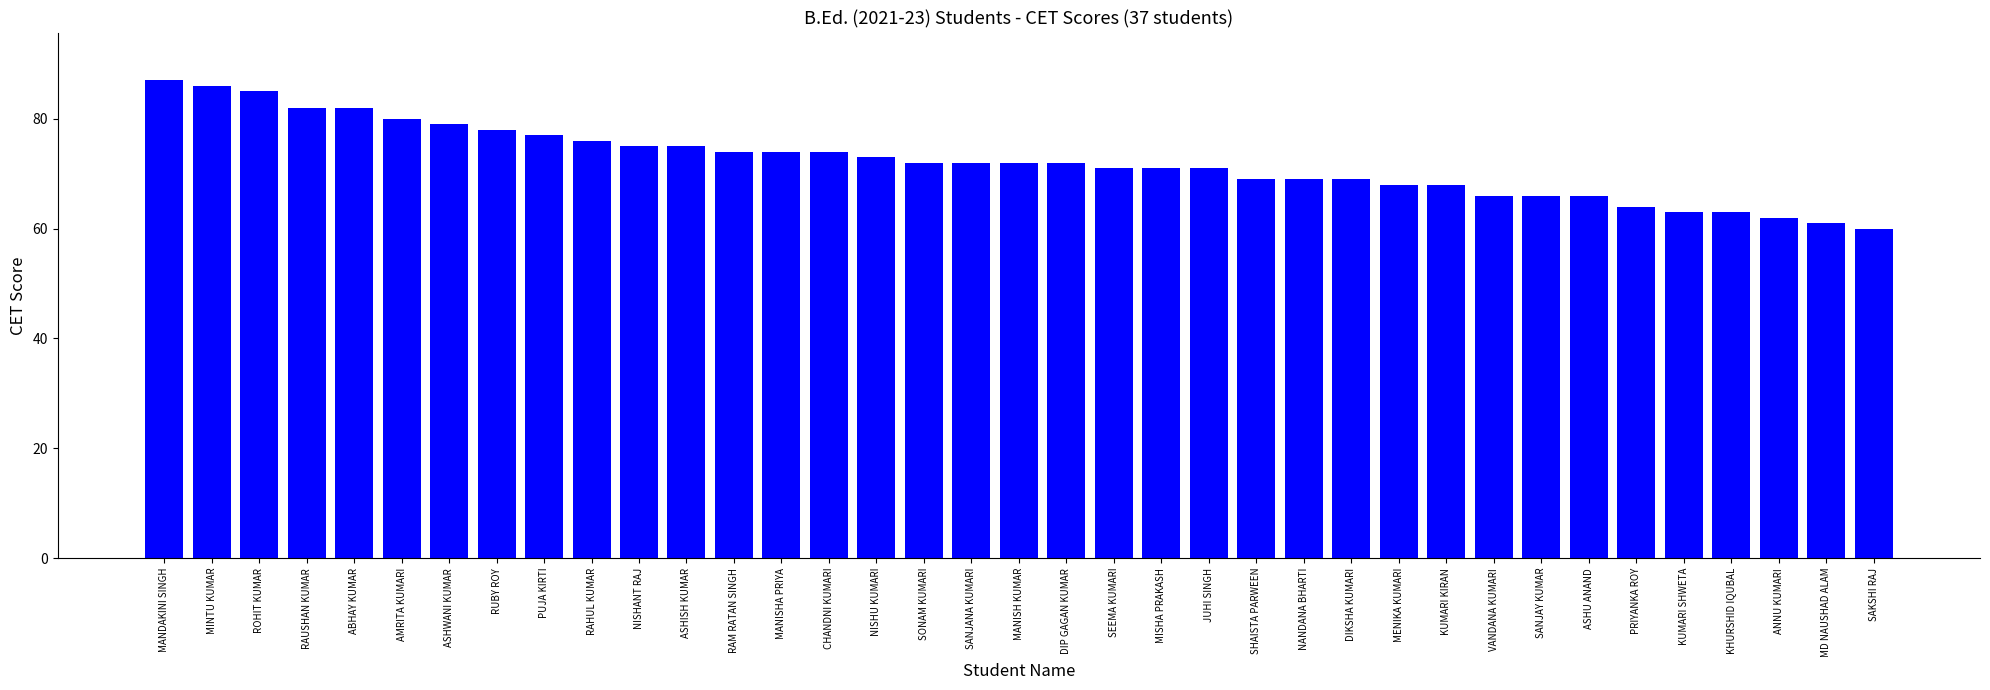

What is the sum of the values at DIKSHA KUMARI and ROHIT KUMAR?

154